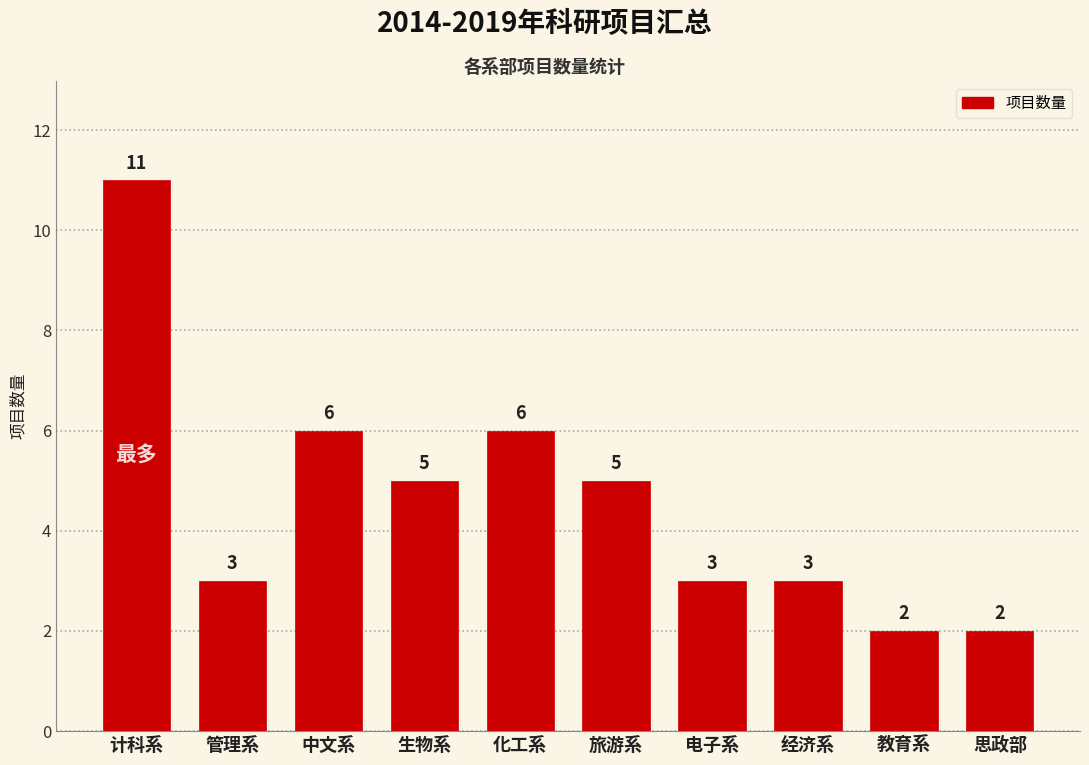

What is the smallest value displayed?

2